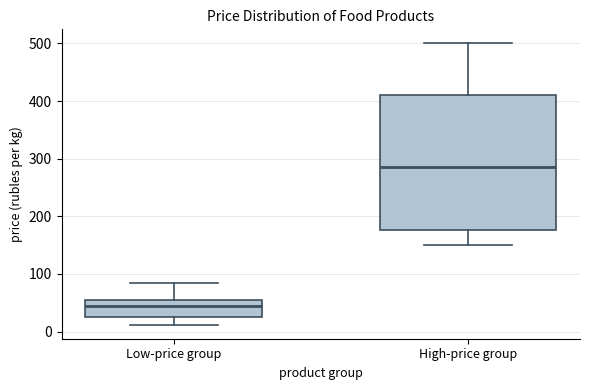

Reading left to right, transcribe this box plot: for each box, give where its median line is, the range the box spans, and where its two whiskers end, as read against the y-axis. The values are not printed on the chart, so give them approximately, as read against the axis.

Low-price group: median 50, box 20 to 60, whiskers 10 to 90
High-price group: median 290, box 180 to 410, whiskers 150 to 500